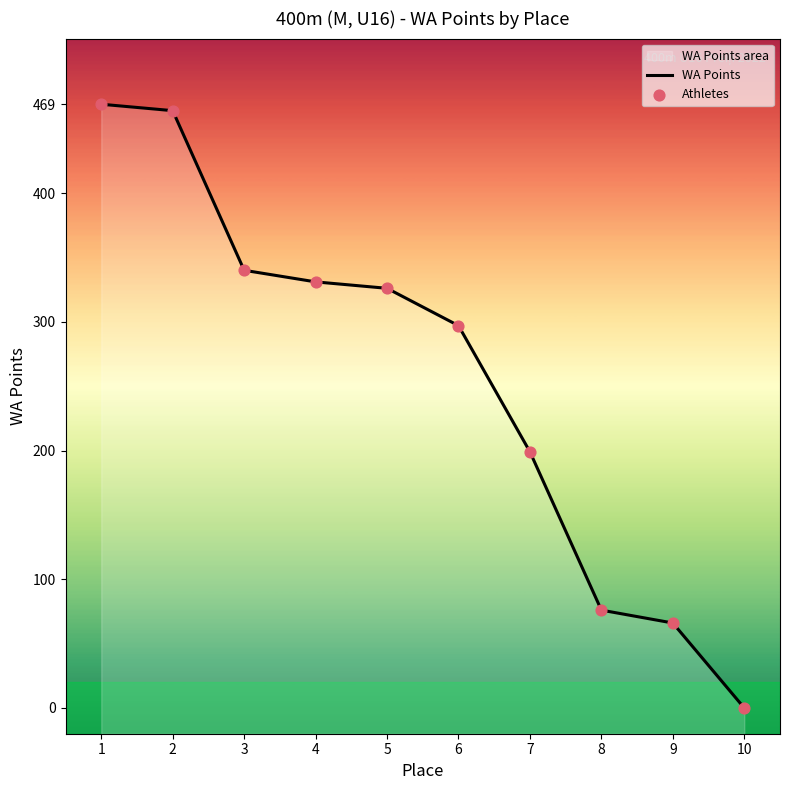

Which series reaches the maximum Y coordinate?

WA Points